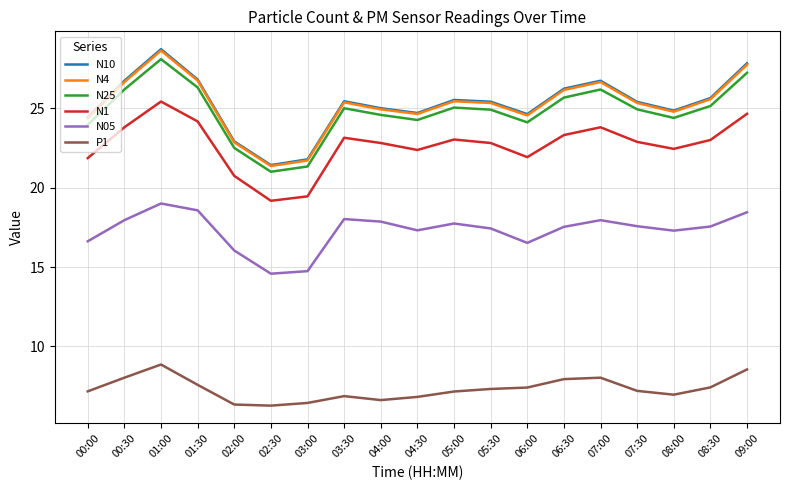

What position from the left is 00:30?

2